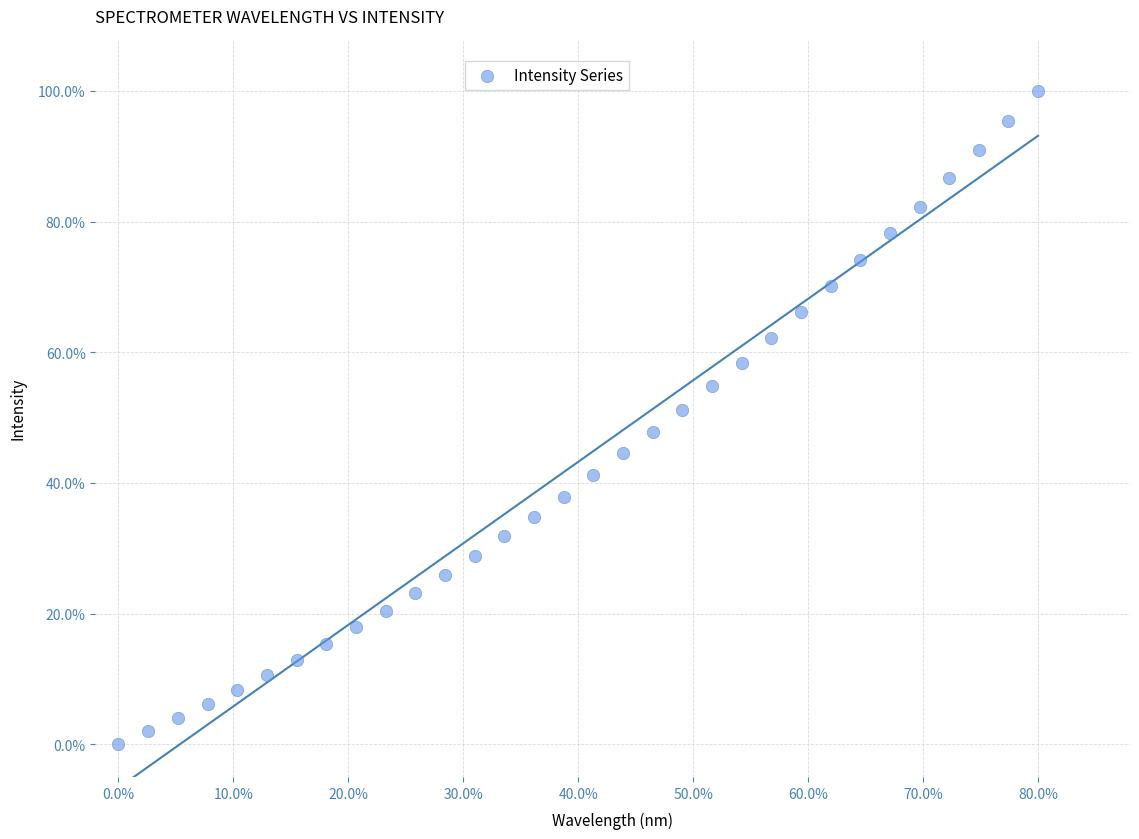

What is the range of Y values (max minus min)?

100.0